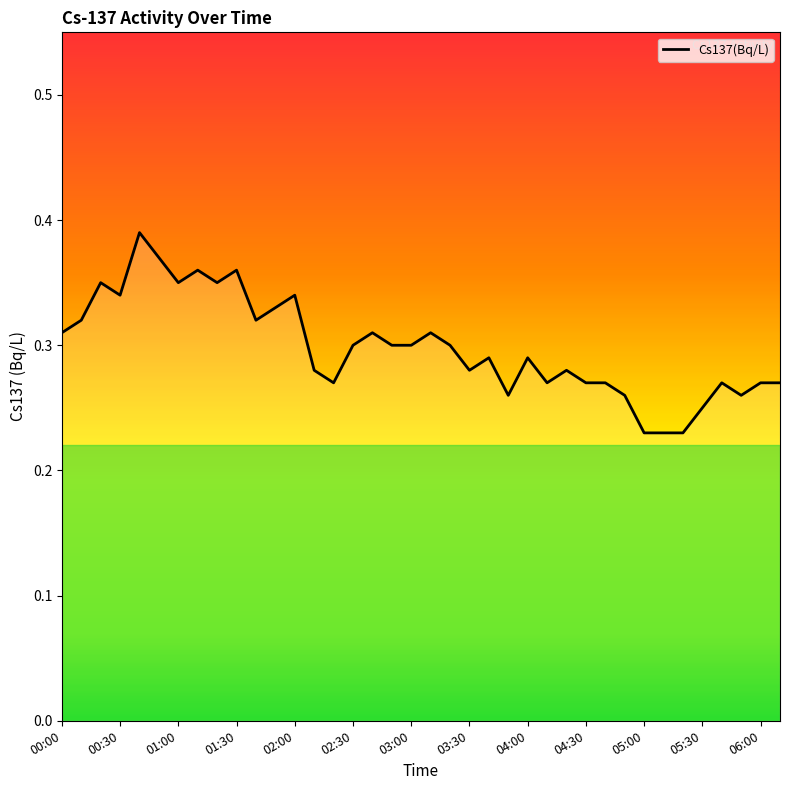

True or false: the data has more than 0 interior local peaks.

True